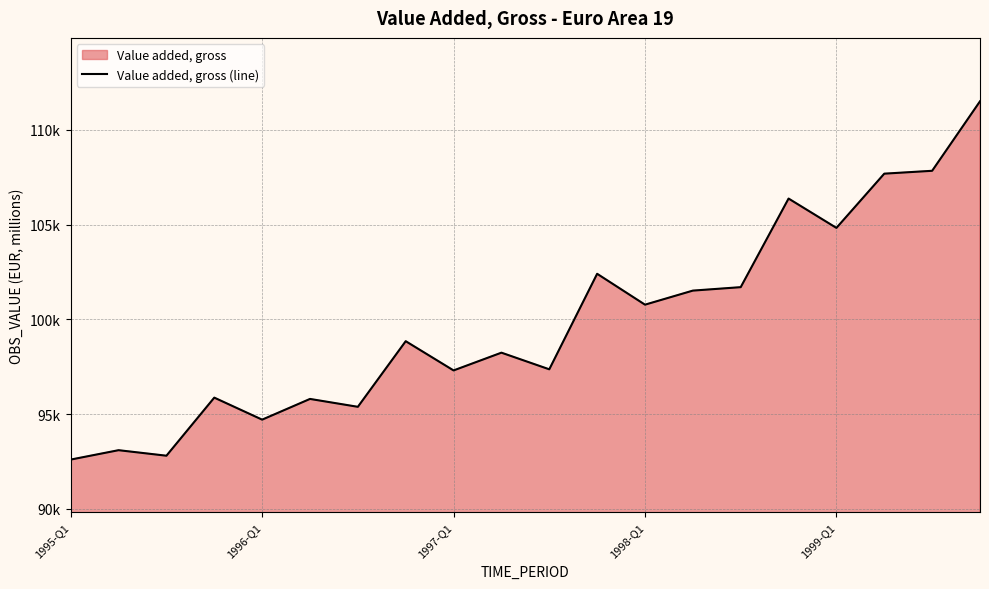

Rank the categories by value from highest to lowest.

19, 18, 17, 15, 16, 11, 14, 13, 12, 7, 9, 10, 8, 1998-Q1, 5, 6, 1999-Q1, 1996-Q1, 1997-Q1, 1995-Q1